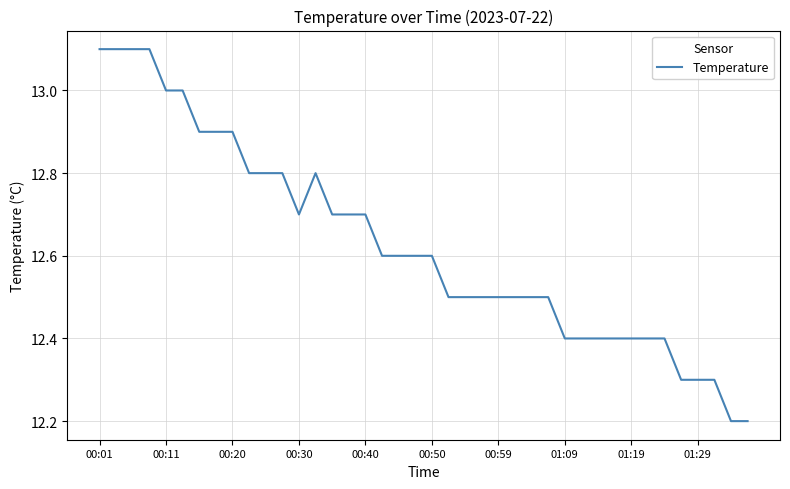

What is the maximum value shown in the chart?

13.1